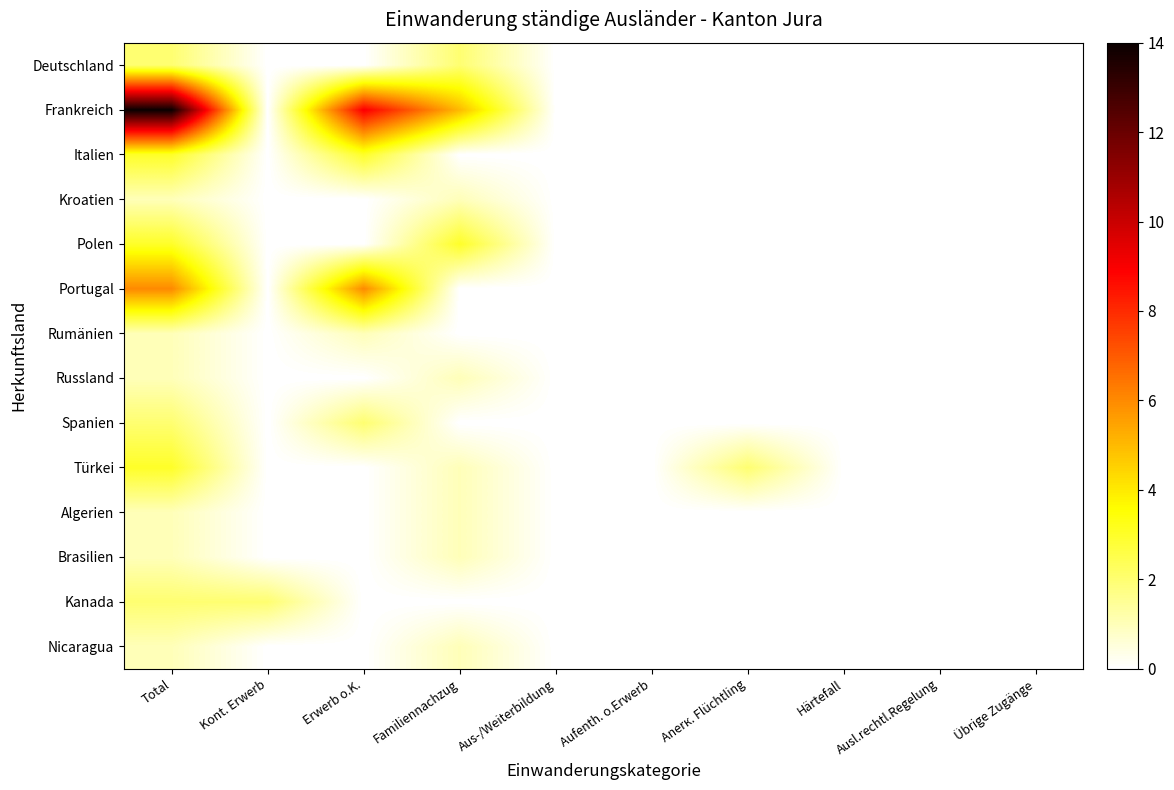

Rank the series by their maximum value, from highest to lowest.

Frankreich, Portugal, Italien, Polen, Türkei, Deutschland, Spanien, Kanada, Kroatien, Rumänien, Russland, Algerien, Brasilien, Nicaragua